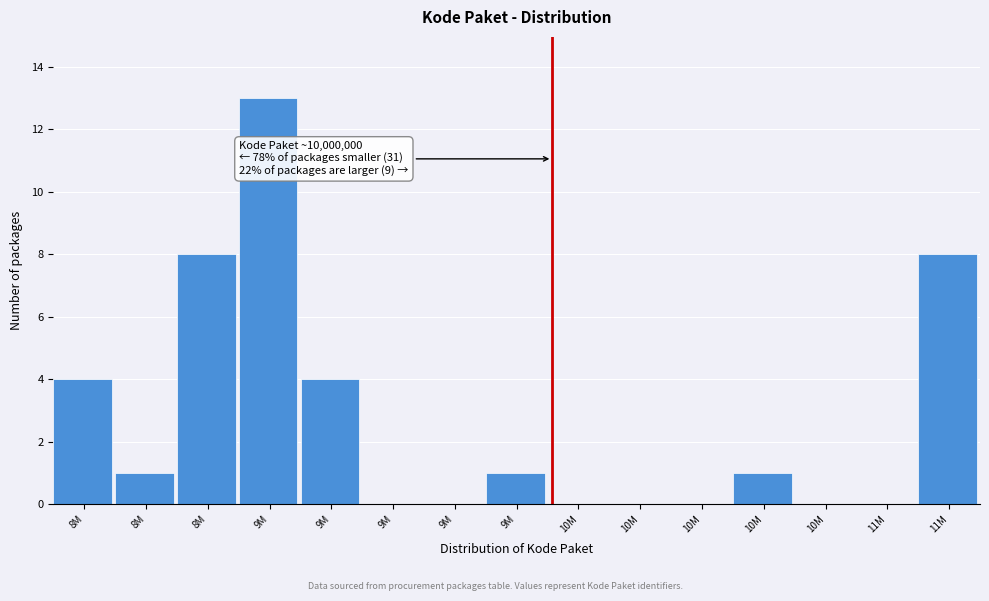

How many distinct data groups are displayed?

1